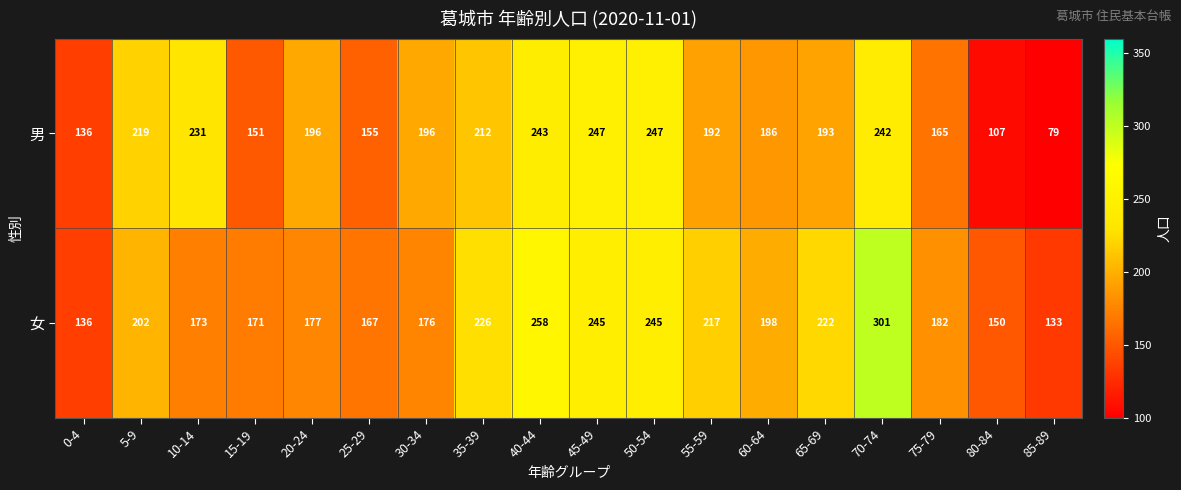

What is the difference between the highest and lowest values at 5-9?

17